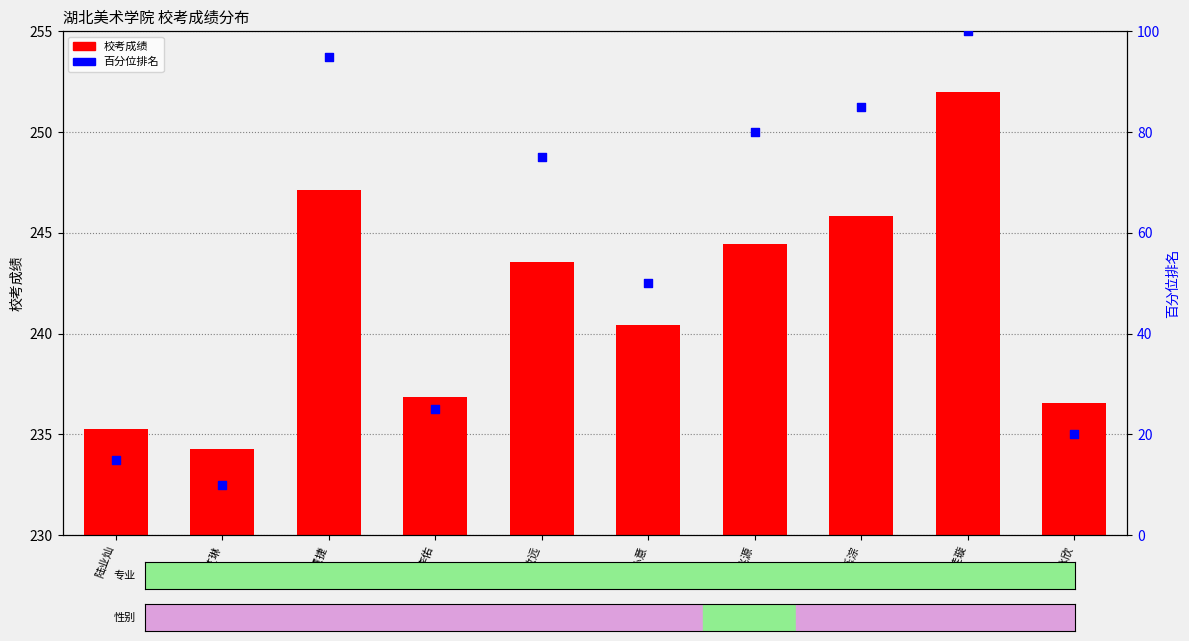

At how many categories does at least one series exceed 65?

5